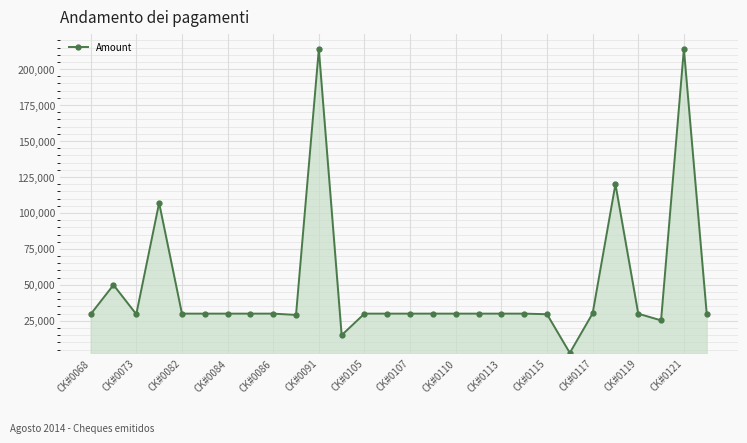

Does the chart have visible grid lines?

Yes